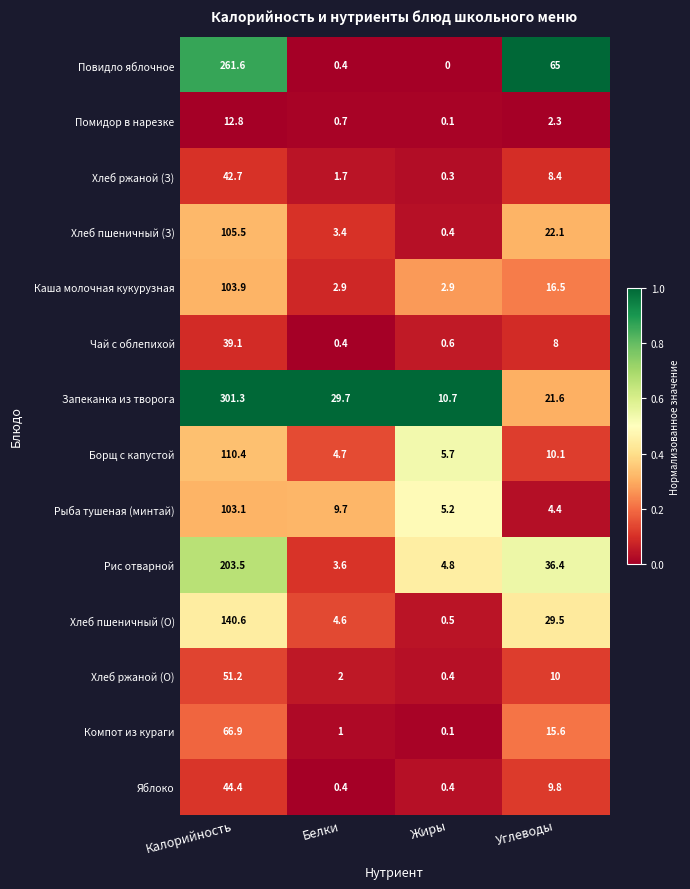

True or false: Борщ с капустой has a value of 3.0 at Жиры.

False